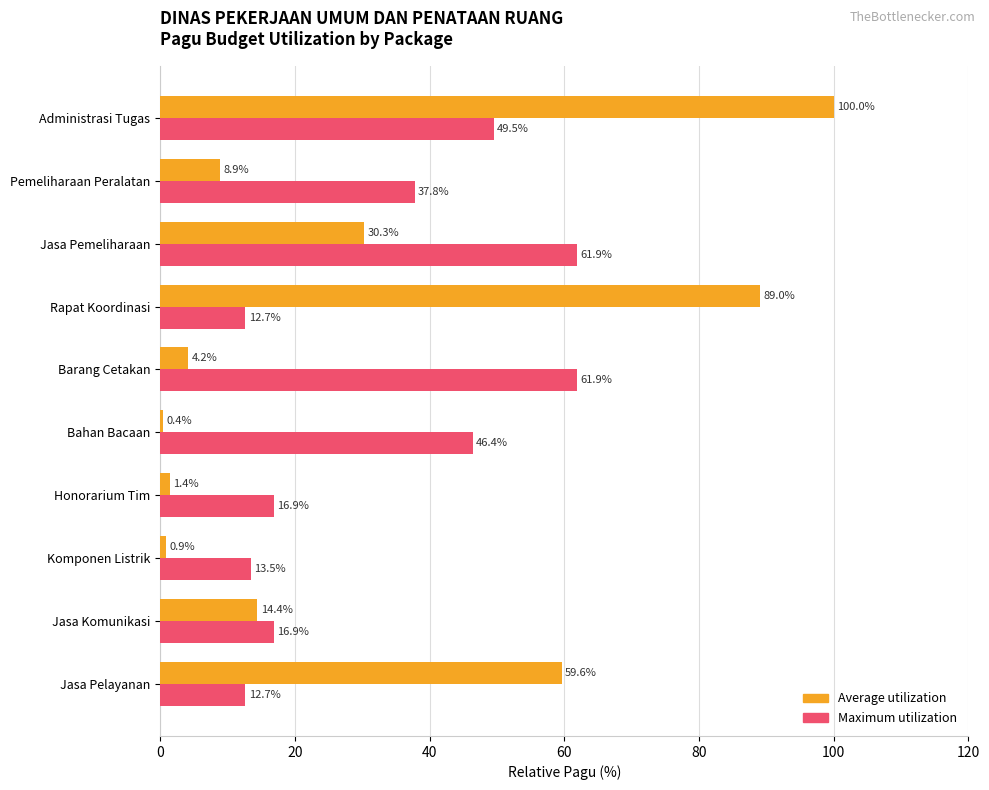

Which series has the largest total across all categories?

Maximum utilization